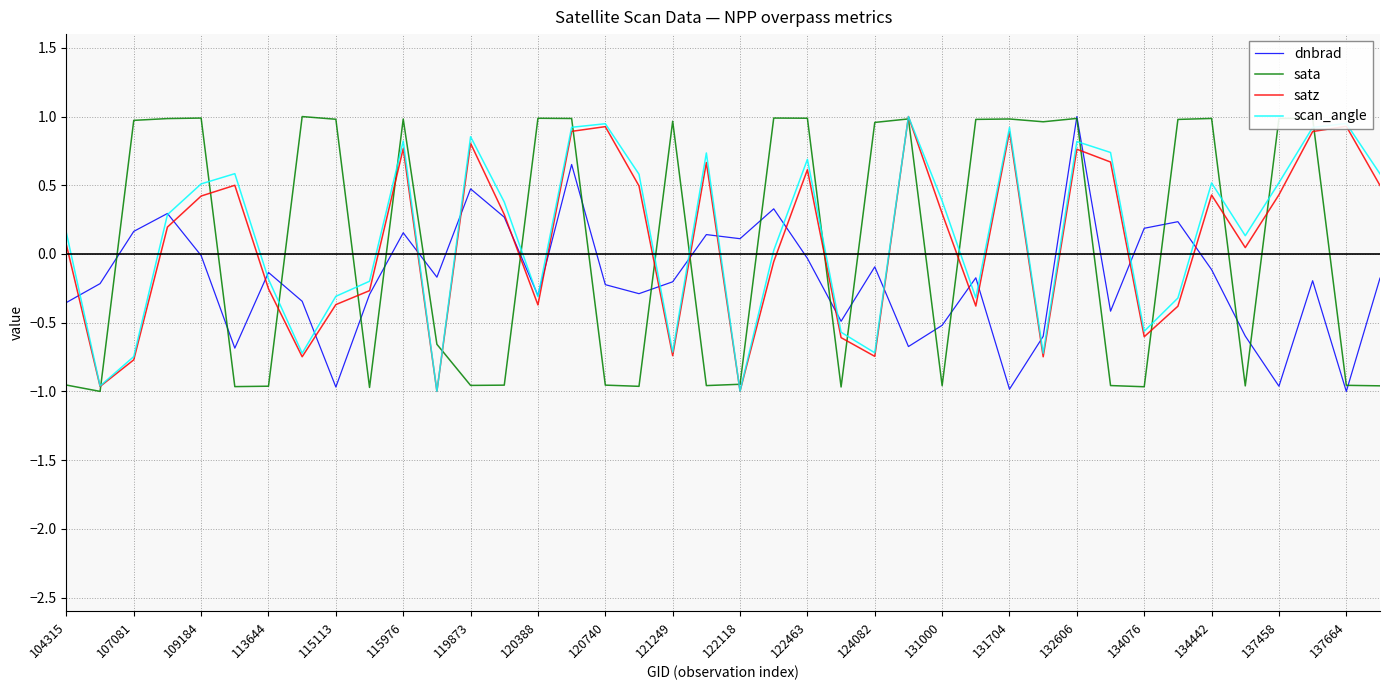

How many interior local valleys does the scan_angle series have?

11